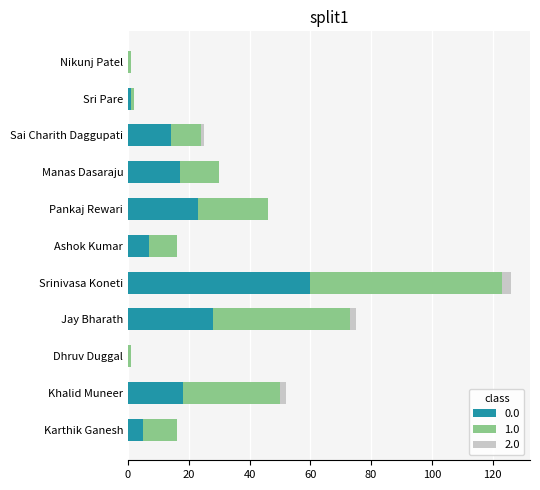

At which category is the sum across all series the highest?

Srinivasa Koneti